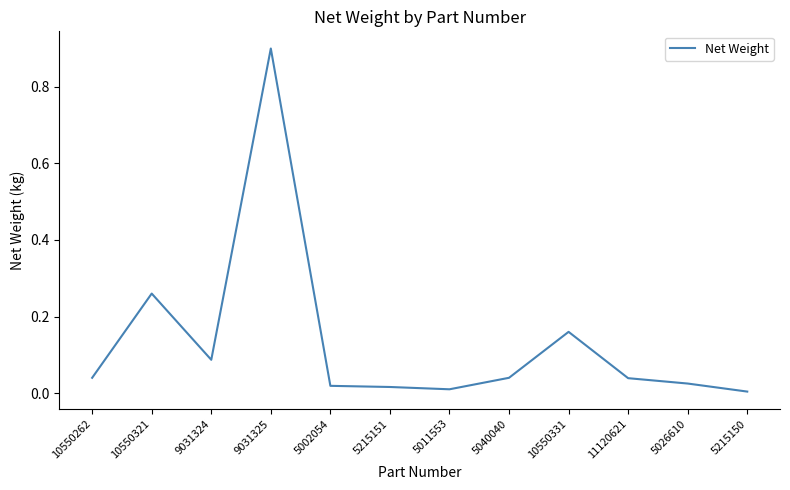

What is the difference between the maximum and minimum values?

0.9